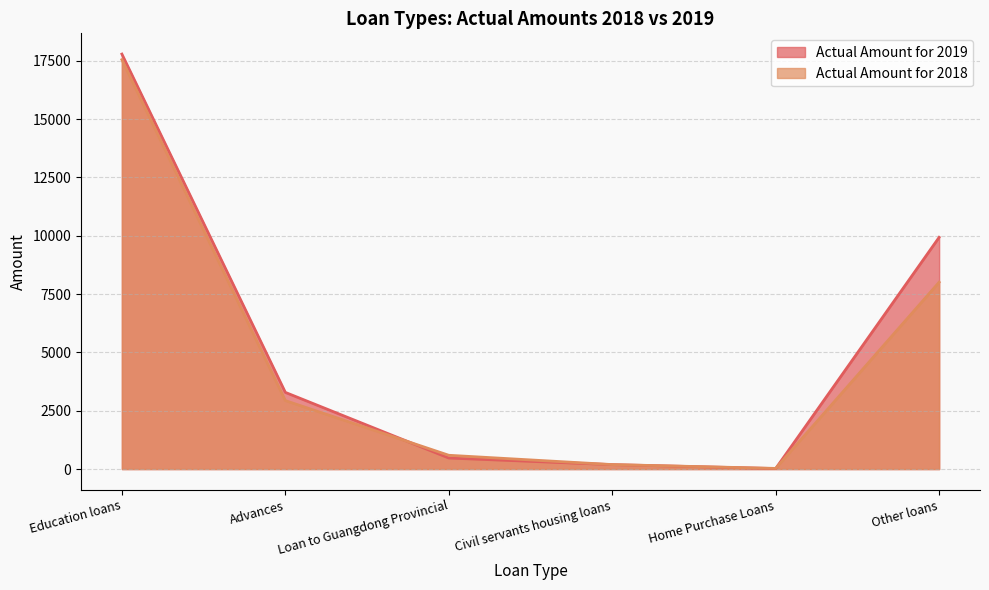

Is it true that Actual Amount for 2018 equals 591 at Loan to Guangdong Provincial?

True